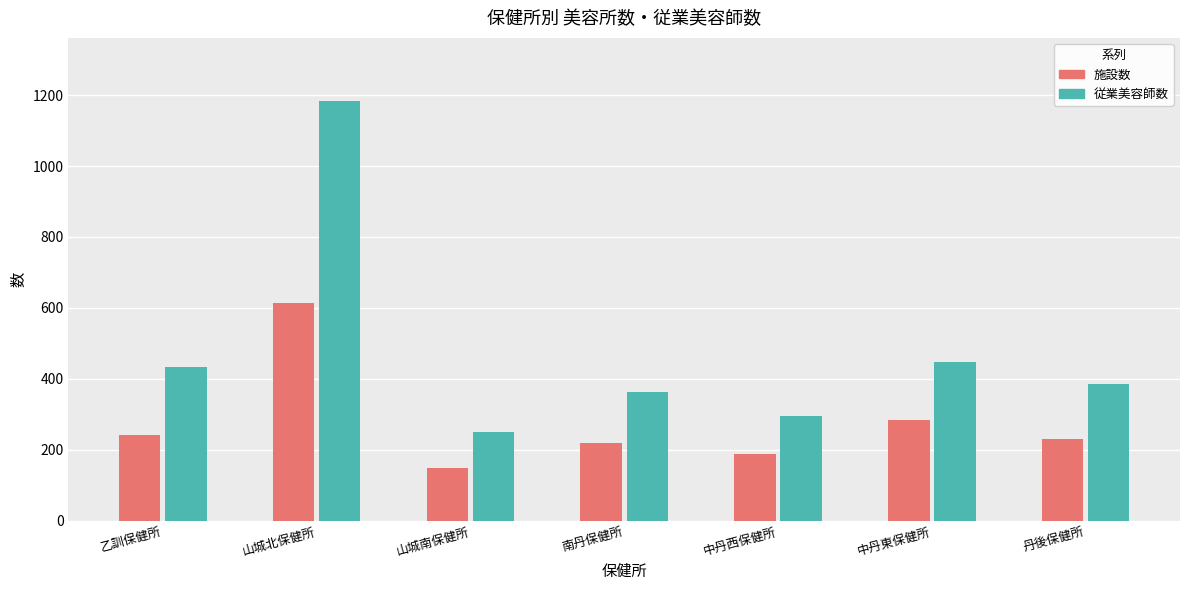

What is the difference between the 施設数 values at 丹後保健所 and 山城北保健所?

383